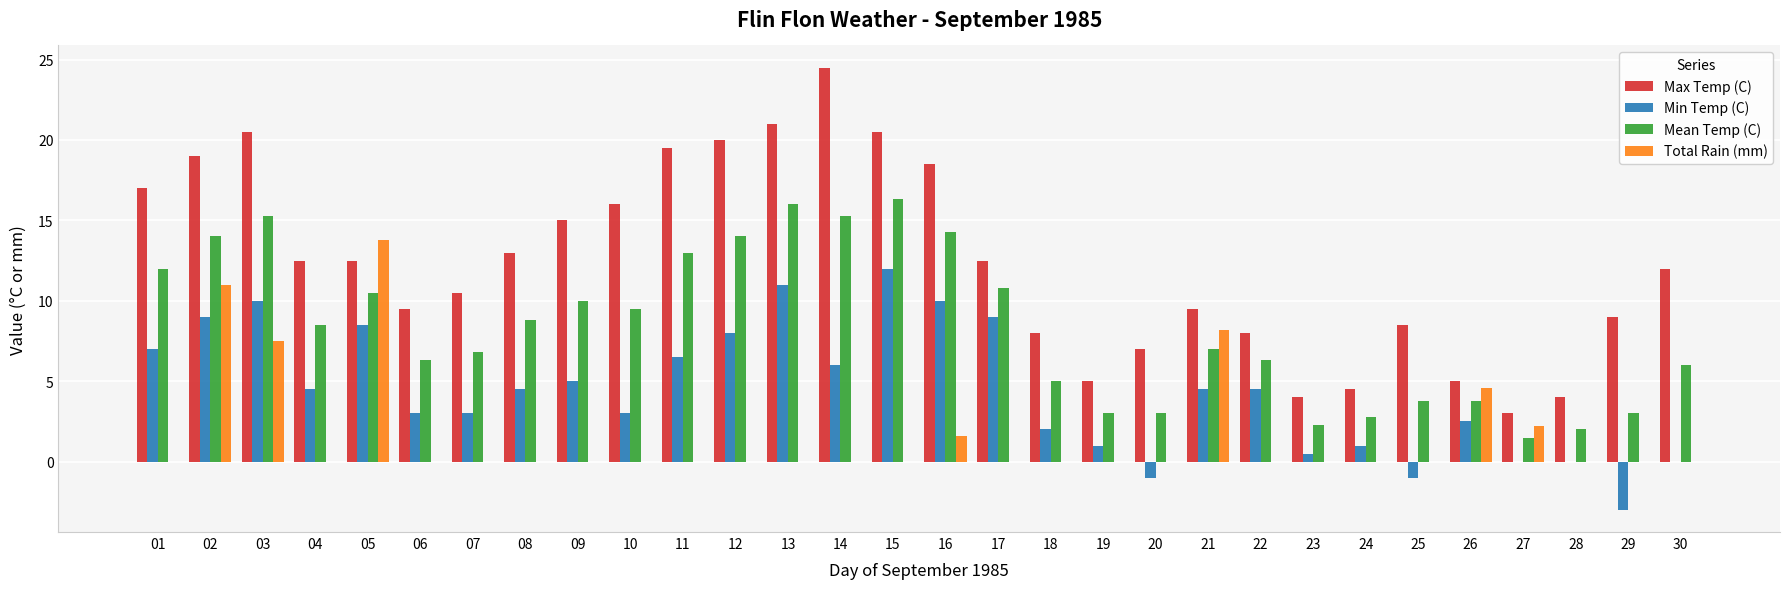

How many groups of bars are there?

30